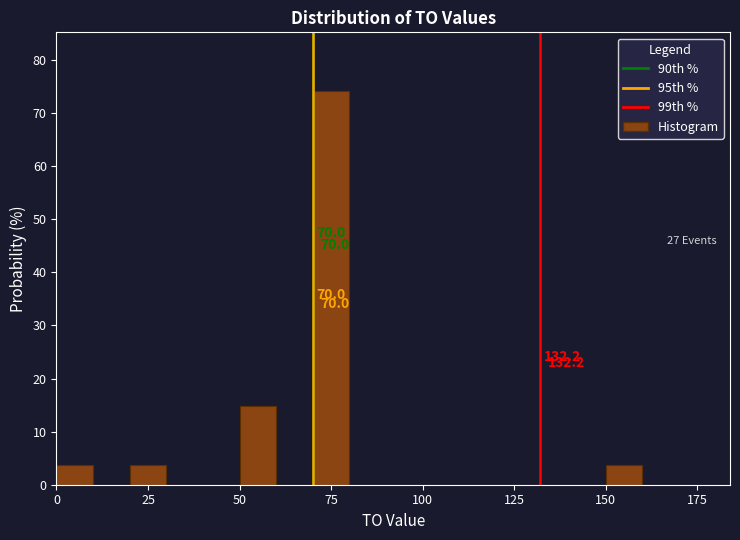

Read against the x-axis, roughly where is the centre of the tallest bar?

75